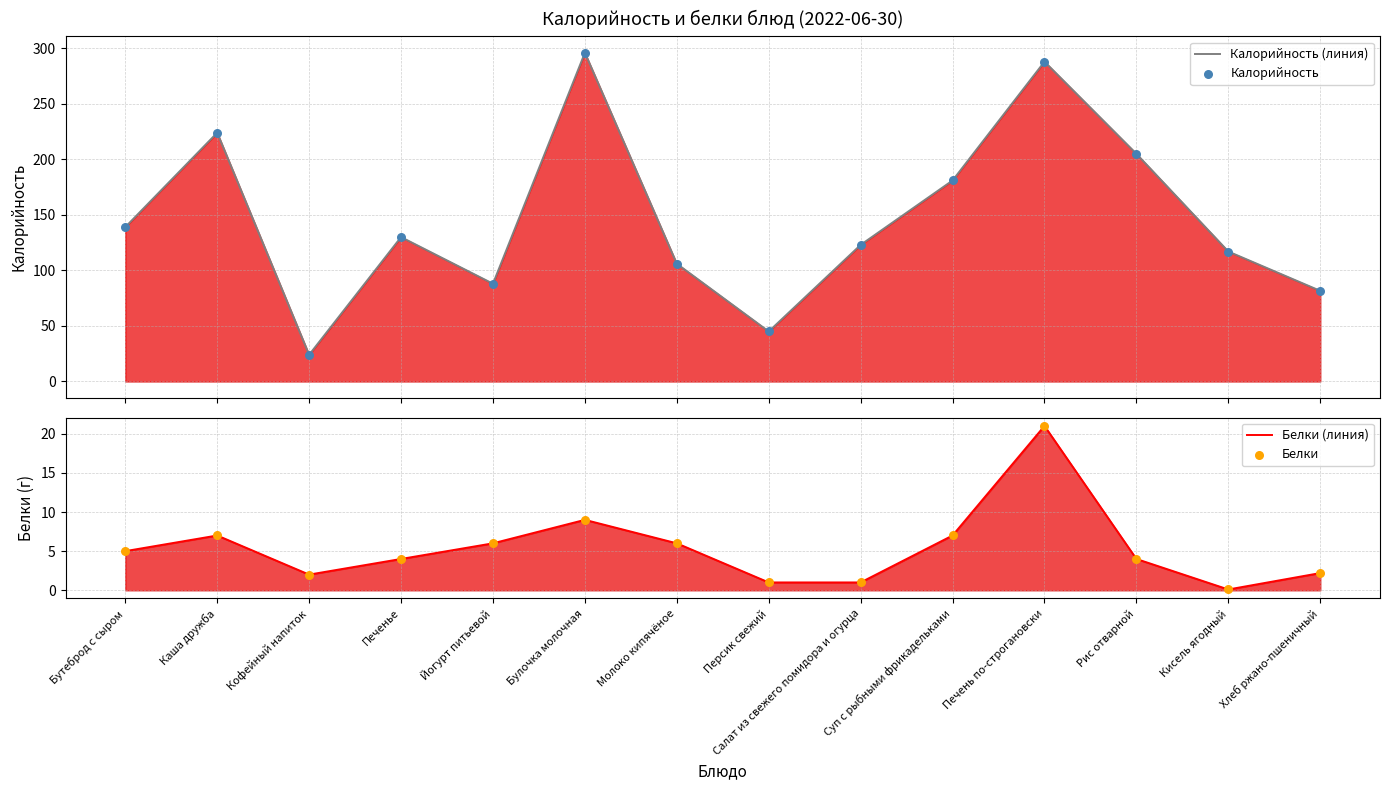

Is the value of Белки at Кофейный напиток greater than the value of Белки (линия) at Суп с рыбными фрикадельками?

No